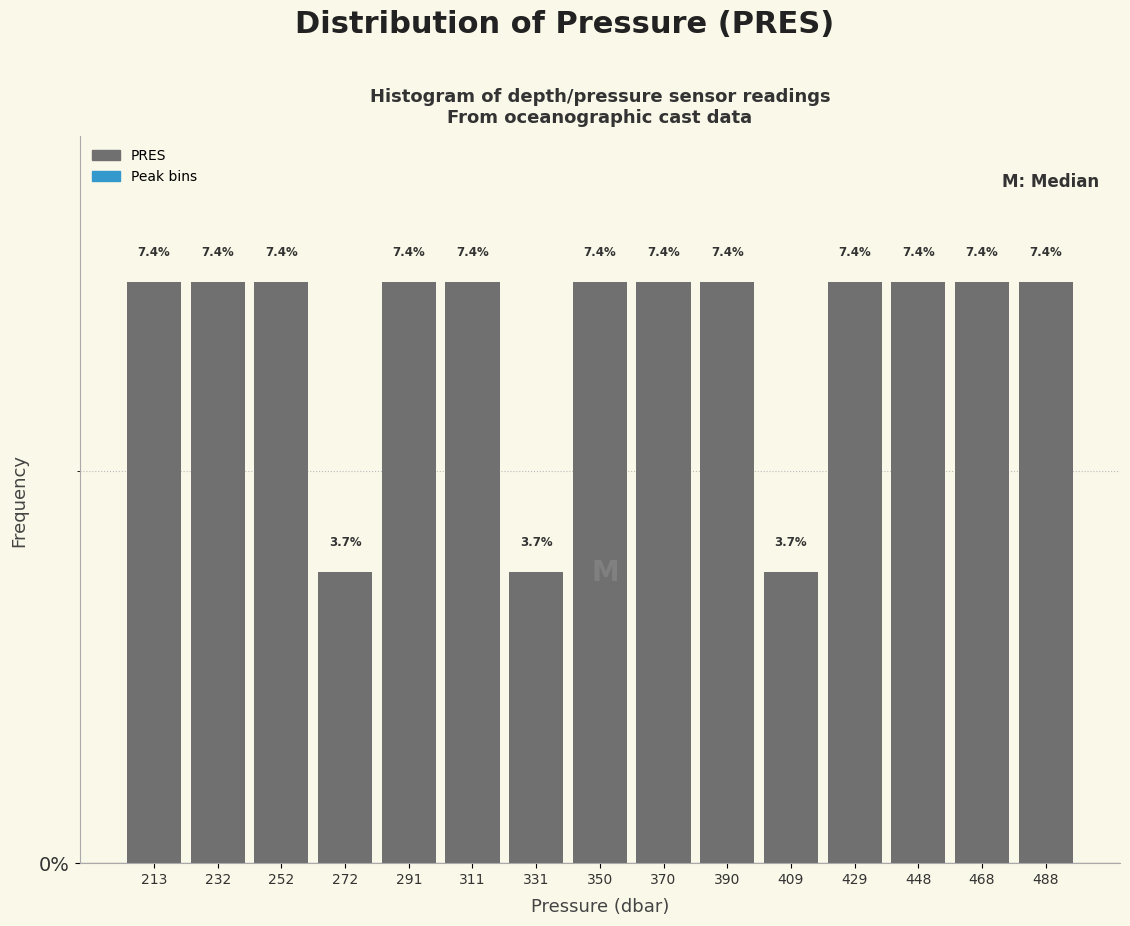

Reading left to right, transcribe this chart: for each bar, give the range it covers on the x-axis and its height. The bar edges are not printed on the chart, so give them approximately, as read against the axis.

204 to 224: 7.4
224 to 242: 7.4
242 to 262: 7.4
262 to 282: 3.7
282 to 302: 7.4
302 to 322: 7.4
322 to 340: 3.7
340 to 360: 7.4
360 to 380: 7.4
380 to 400: 7.4
400 to 420: 3.7
420 to 440: 7.4
440 to 458: 7.4
458 to 478: 7.4
478 to 498: 7.4